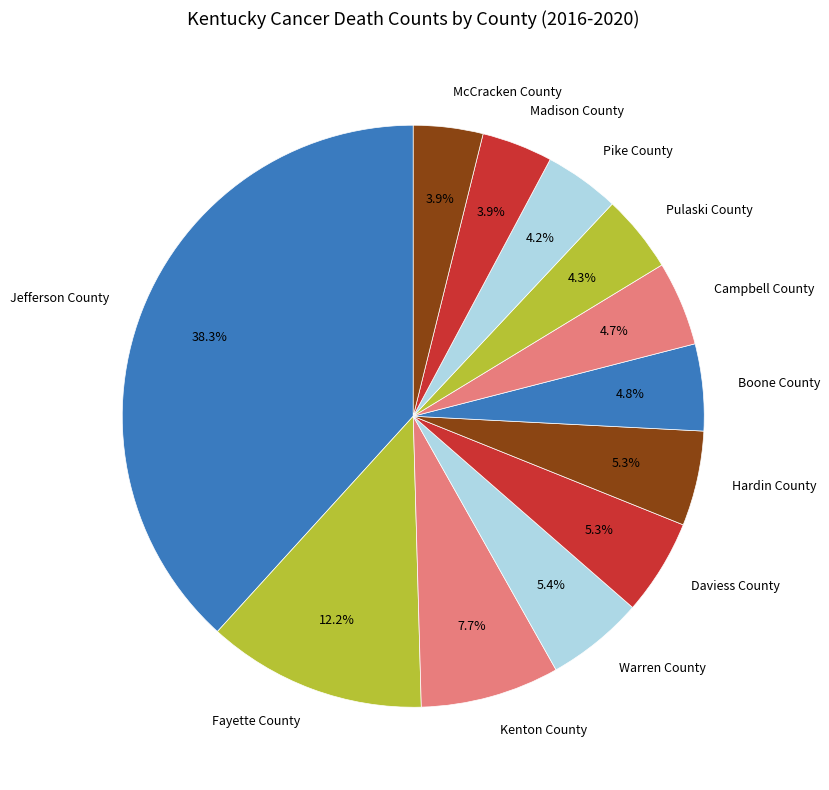

How many slices are in this pie chart?

12